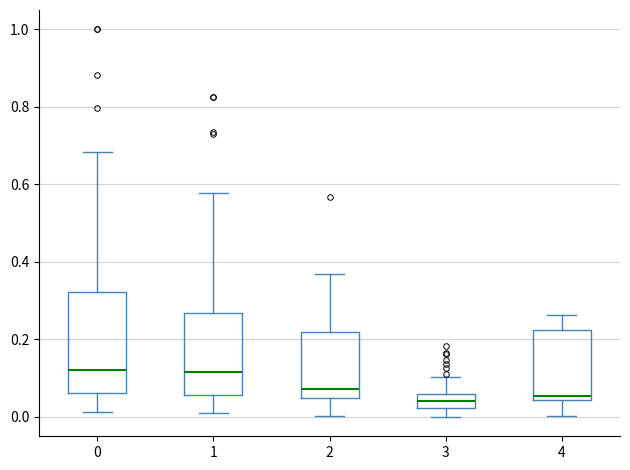

Reading left to right, transcribe this box plot: for each box, give where its median line is, the range the box spans, and where its two whiskers end, as read against the y-axis. The values are not printed on the chart, so give them approximately, as read against the axis.

0: median 0.12, box 0.06 to 0.32, whiskers 0.02 to 0.68
1: median 0.12, box 0.06 to 0.26, whiskers 0.00 to 0.58
2: median 0.08, box 0.04 to 0.22, whiskers 0.00 to 0.36
3: median 0.04, box 0.02 to 0.06, whiskers 0.00 to 0.10
4: median 0.06, box 0.04 to 0.22, whiskers 0.00 to 0.26